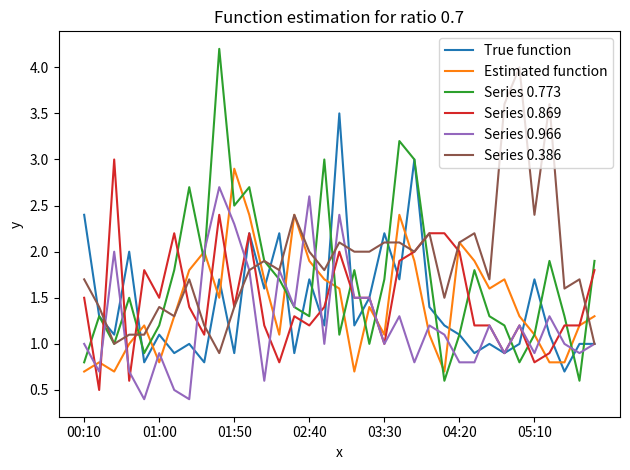

What is the smallest value displayed?

0.4